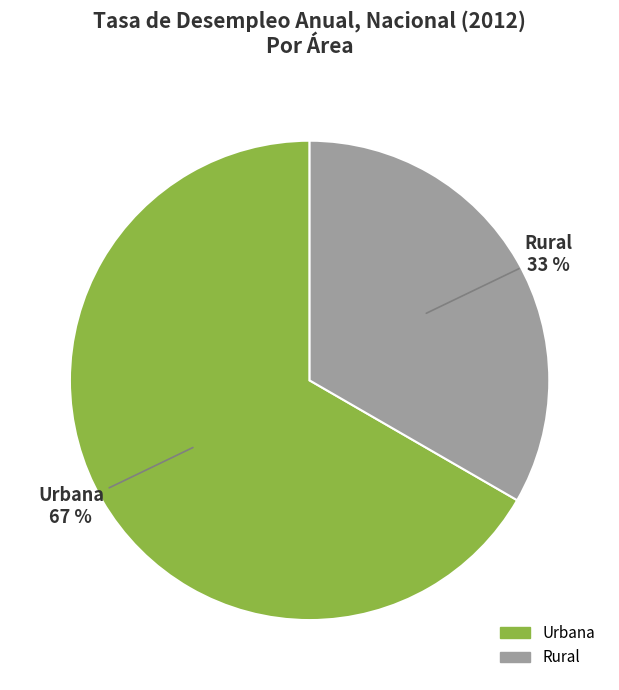

True or false: Rural accounts for 33% of the total.

True